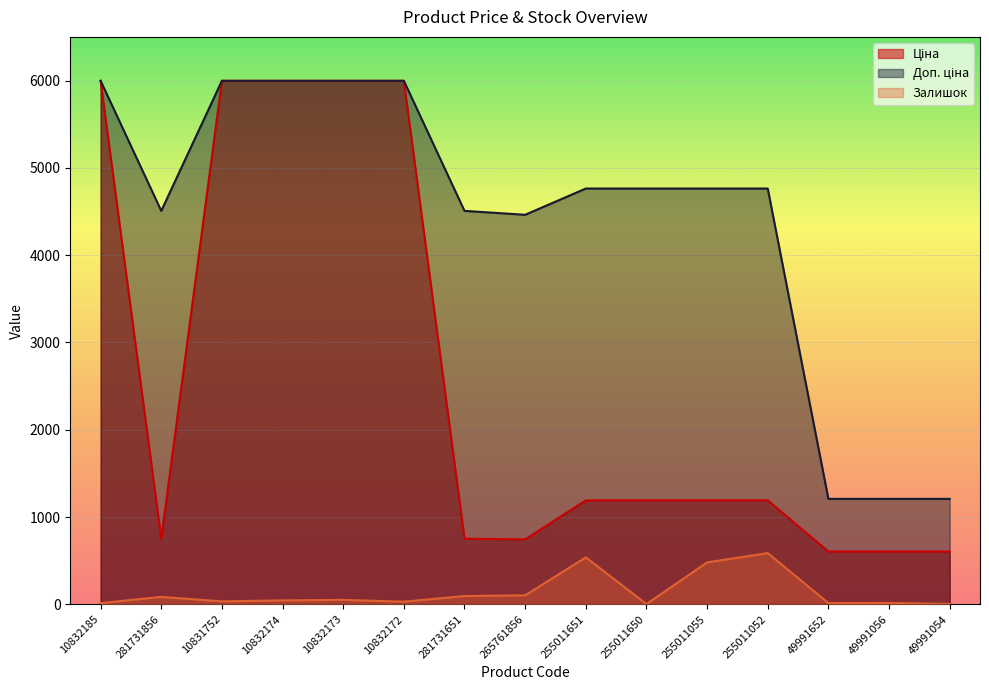

True or false: Залишок and Доп. ціна cross at least once.

False